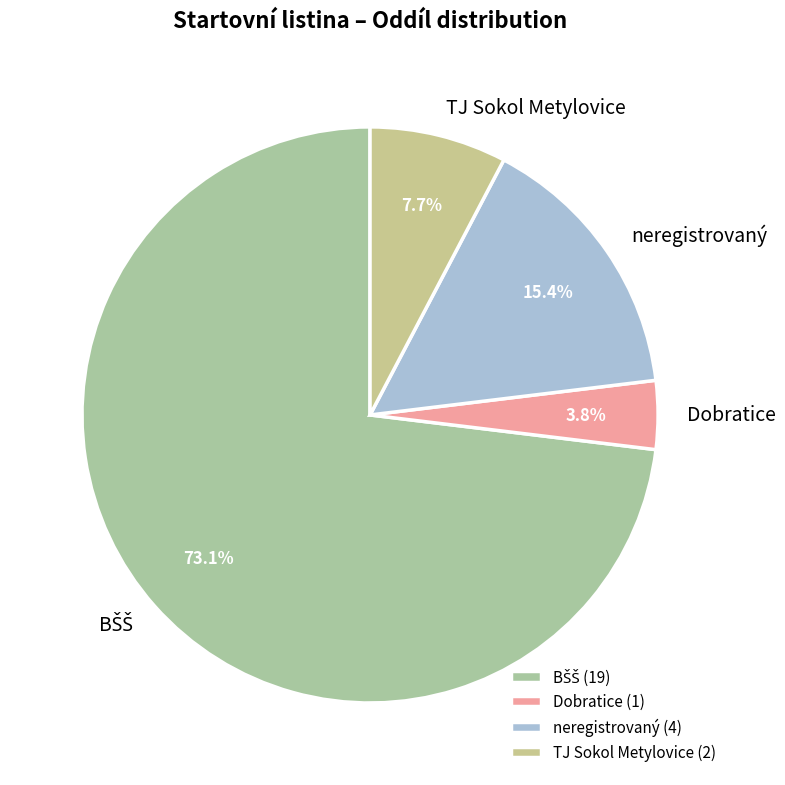

What is the smallest slice in the pie chart?

Dobratice